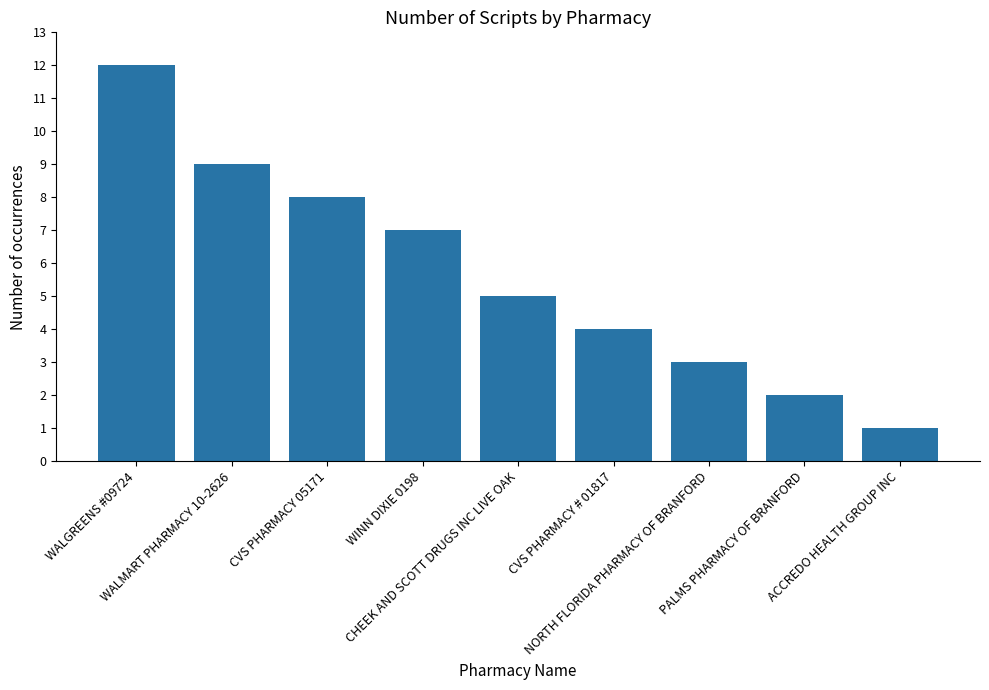

Reading left to right, extract all data points from this chart.

WALGREENS #09724=12	WALMART PHARMACY 10-2626=9	CVS PHARMACY 05171=8	WINN DIXIE 0198=7	CHEEK AND SCOTT DRUGS INC LIVE OAK=5	CVS PHARMACY # 01817=4	NORTH FLORIDA PHARMACY OF BRANFORD=3	PALMS PHARMACY OF BRANFORD=2	ACCREDO HEALTH GROUP INC=1